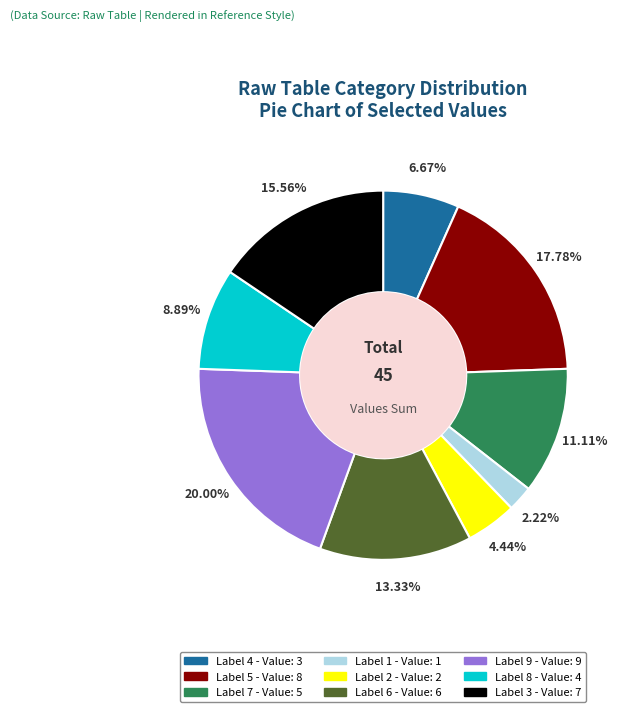

How many slices are in this pie chart?

9